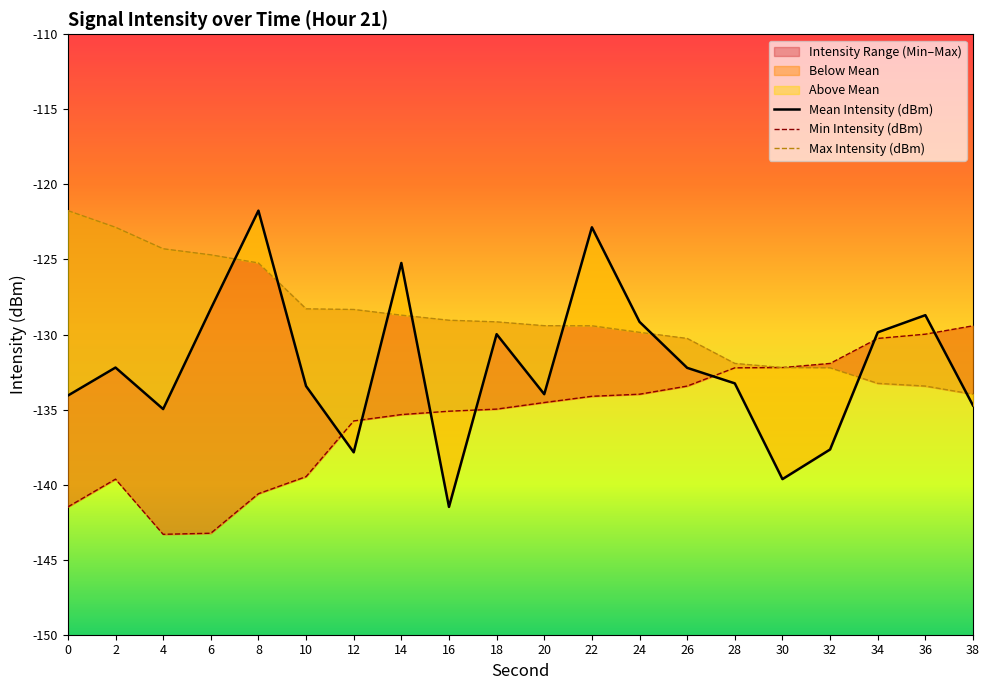

Where is the first local maximum for Min Intensity (dBm)?

2